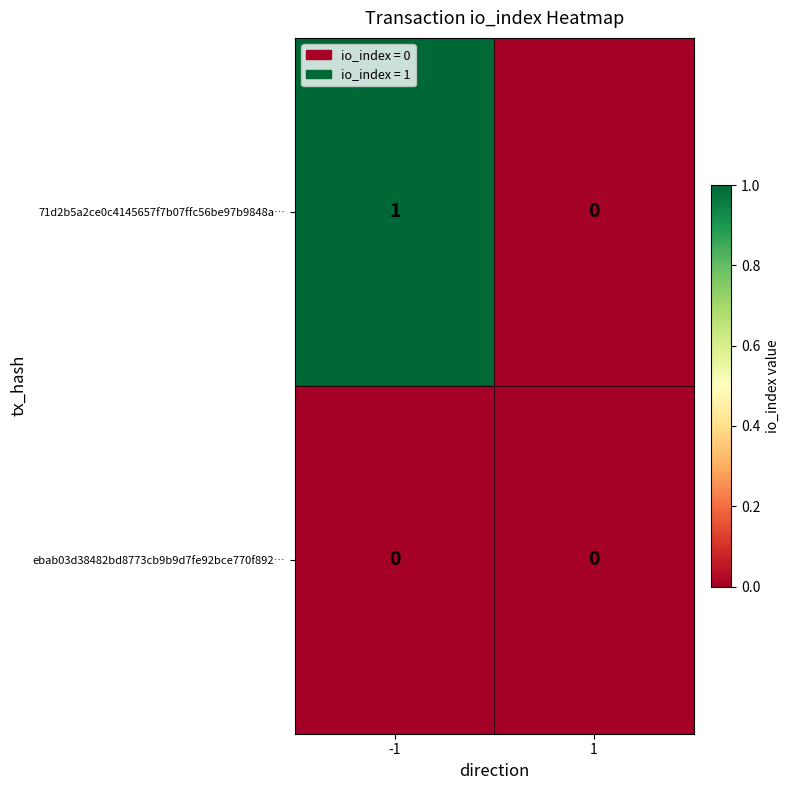

The value of 71d2b5a2ce0c4145657f7b07ffc56be97b9848a… at 1 is -1. True or false?

False